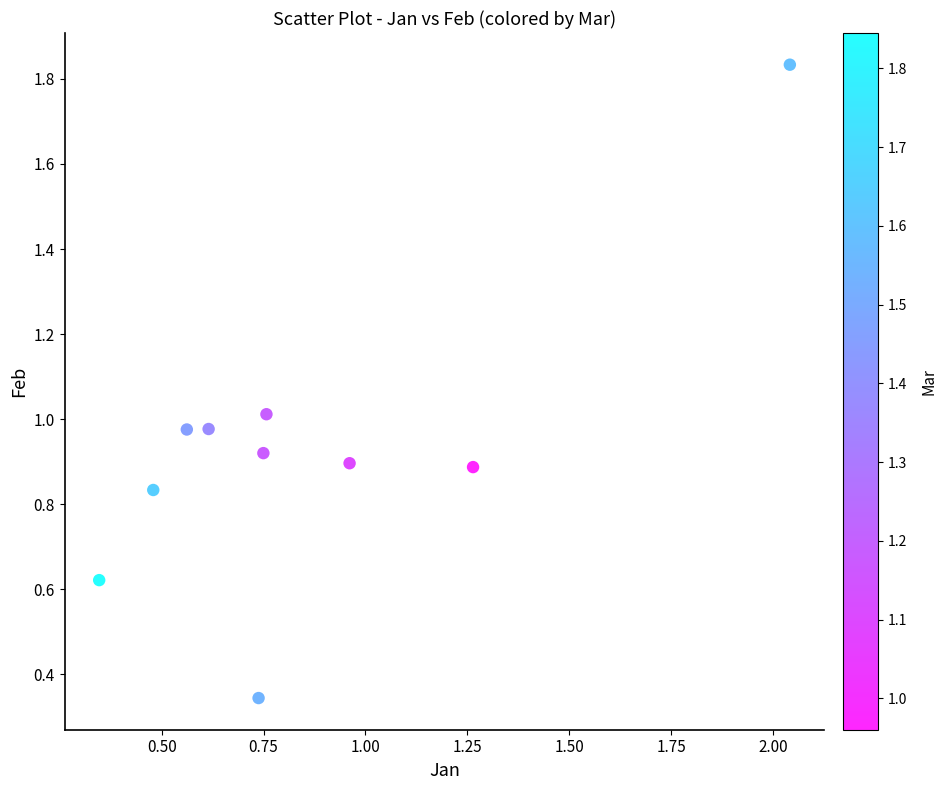

What is the range of Y values (max minus min)?

1.5